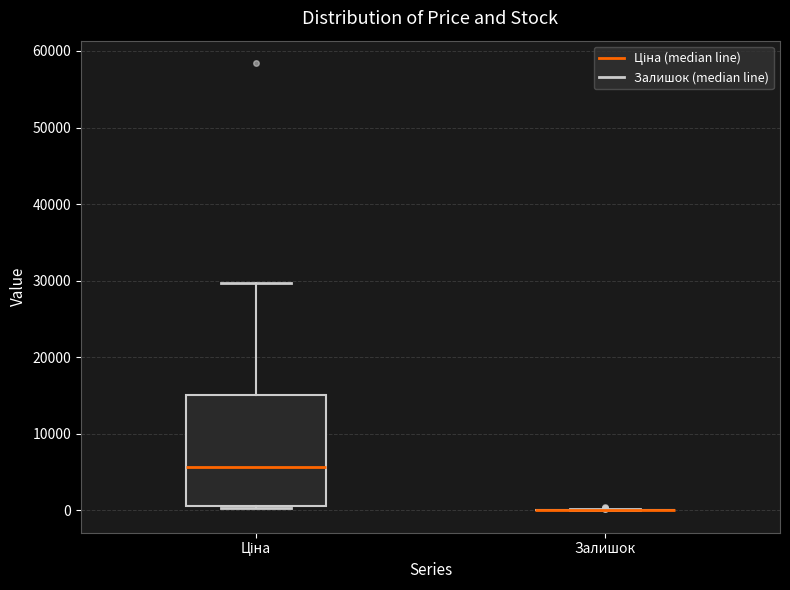

Where does the median line of the box for Ціна sit on the y-axis? The values are not printed on the chart, so give them approximately, as read against the axis.

6000